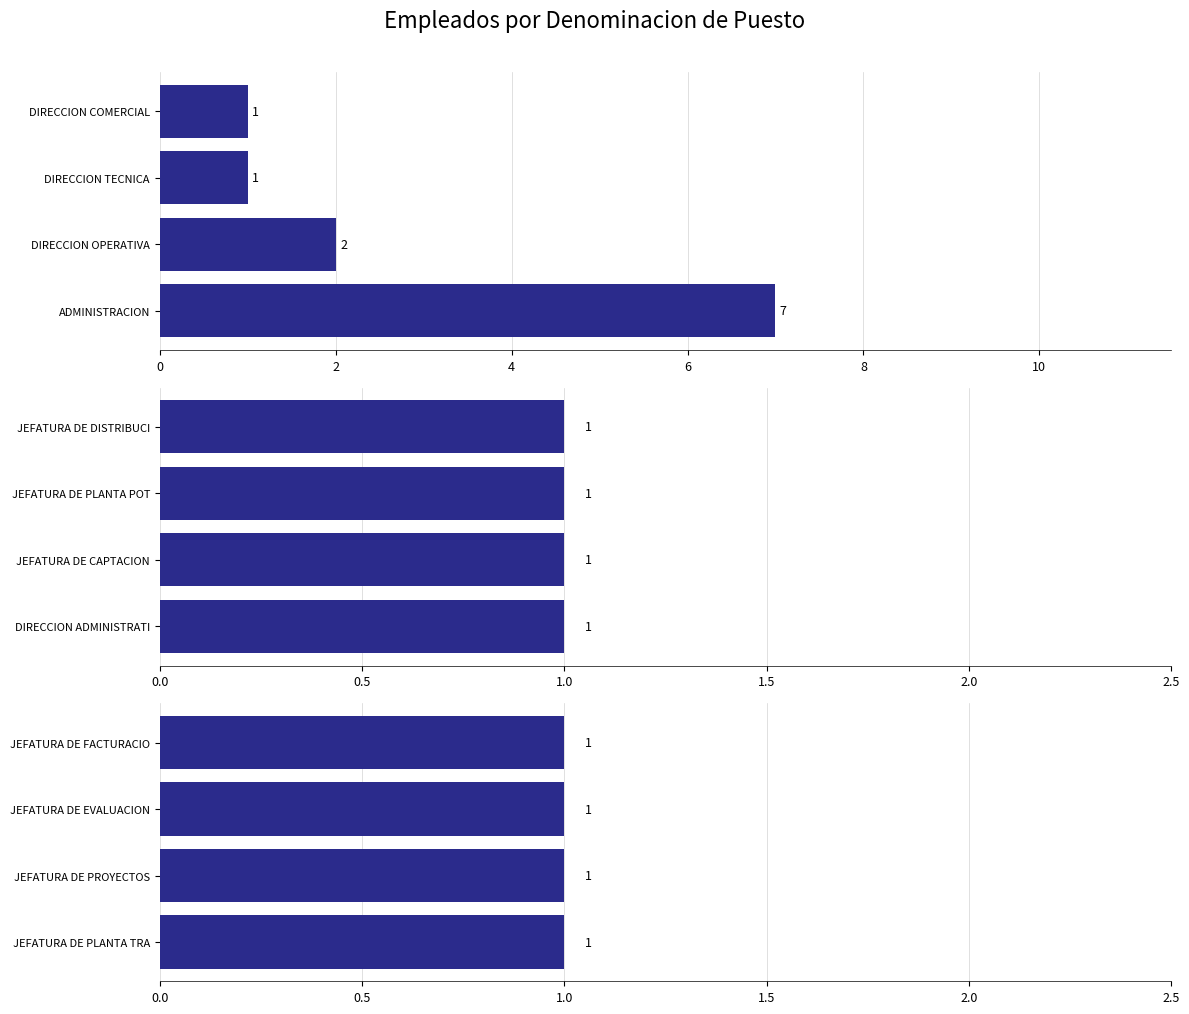

What is the difference between the maximum and minimum values?

6